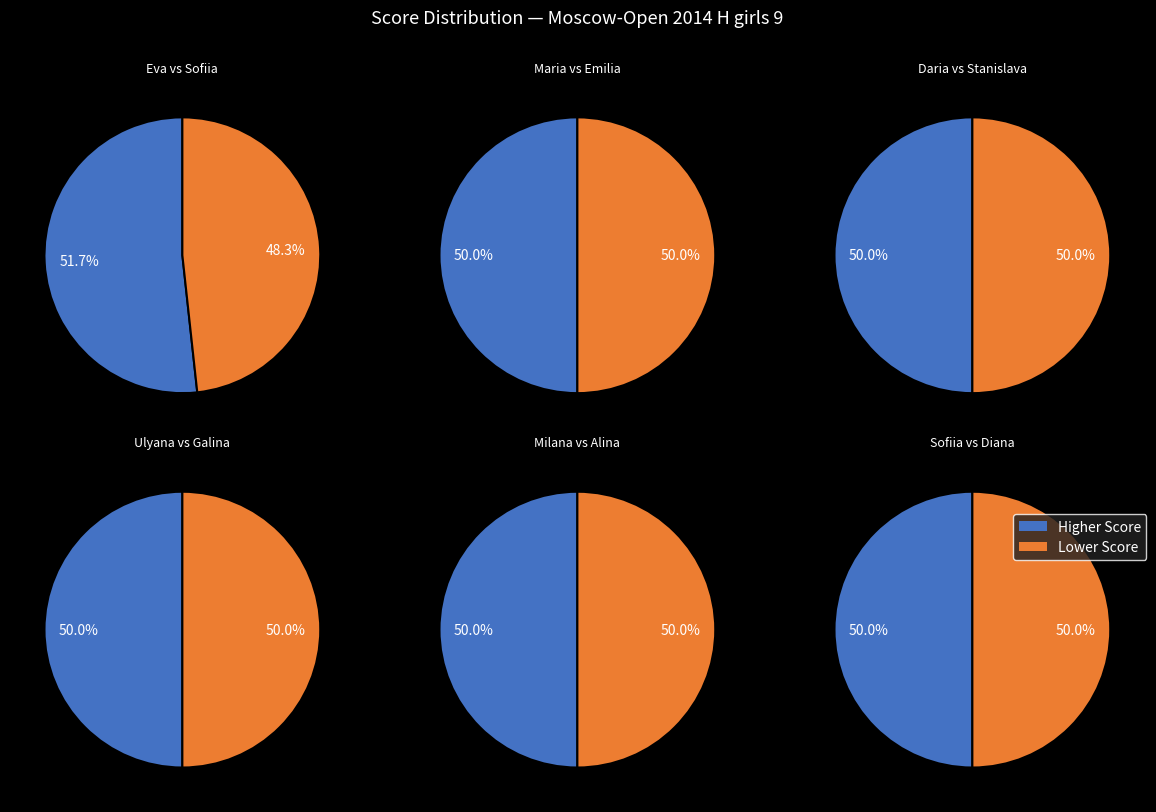

How many slices are in this pie chart?

12